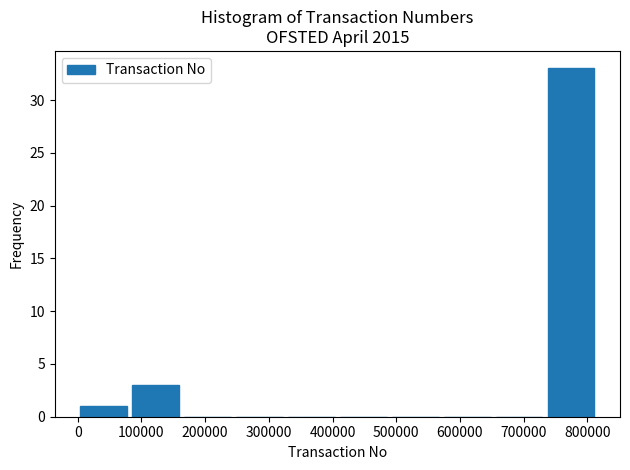

Which range on the x-axis has the tallest bar?

730000 to 820000